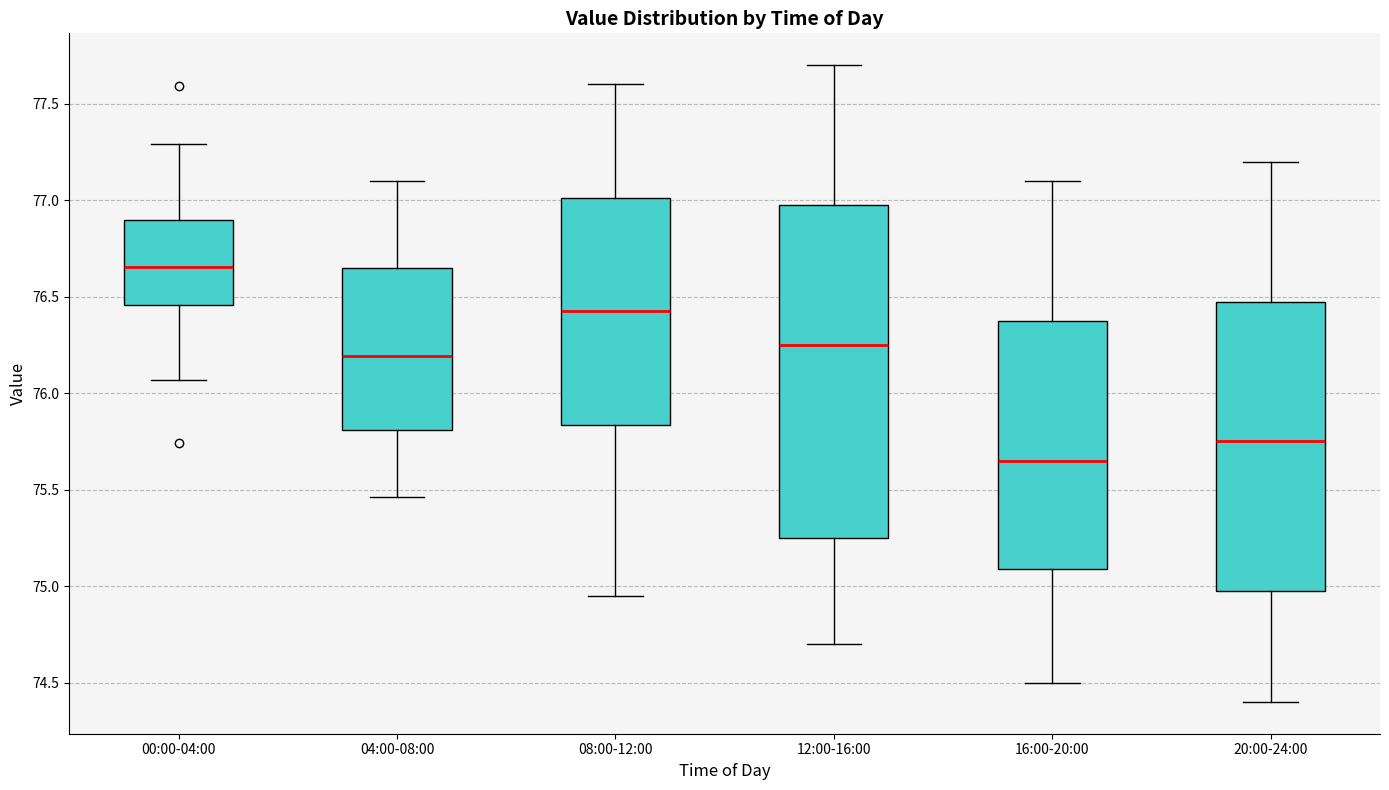

Reading left to right, transcribe this box plot: for each box, give where its median line is, the range the box spans, and where its two whiskers end, as read against the y-axis. The values are not printed on the chart, so give them approximately, as read against the axis.

00:00-04:00: median 76.65, box 76.45 to 76.90, whiskers 76.05 to 77.30
04:00-08:00: median 76.20, box 75.80 to 76.65, whiskers 75.45 to 77.10
08:00-12:00: median 76.45, box 75.85 to 77.00, whiskers 74.95 to 77.60
12:00-16:00: median 76.25, box 75.25 to 77.00, whiskers 74.70 to 77.70
16:00-20:00: median 75.65, box 75.10 to 76.40, whiskers 74.50 to 77.10
20:00-24:00: median 75.75, box 75.00 to 76.50, whiskers 74.40 to 77.20